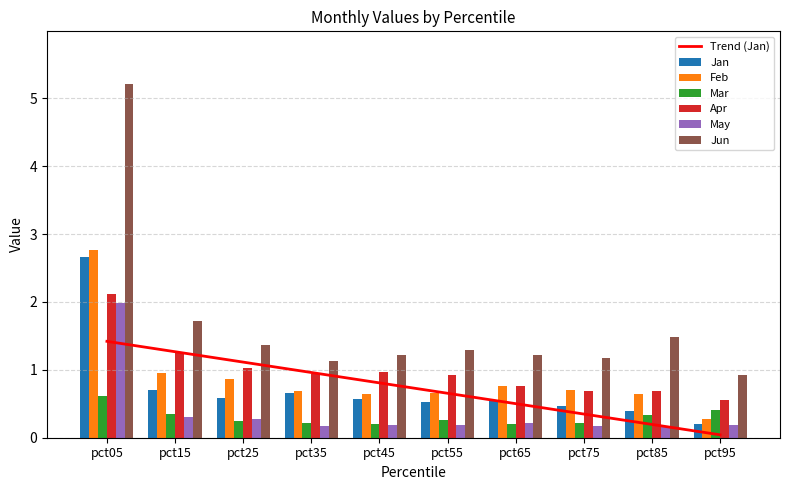

Reading left to right, transcribe all the data shown in this chart.

Jan: pct05=2.7	pct15=0.7	pct25=0.6	pct35=0.7	pct45=0.6	pct55=0.5	pct65=0.5	pct75=0.5	pct85=0.4	pct95=0.2
Feb: pct05=2.8	pct15=1.0	pct25=0.9	pct35=0.7	pct45=0.6	pct55=0.7	pct65=0.8	pct75=0.7	pct85=0.6	pct95=0.3
Mar: pct05=0.6	pct15=0.3	pct25=0.2	pct35=0.2	pct45=0.2	pct55=0.3	pct65=0.2	pct75=0.2	pct85=0.3	pct95=0.4
Apr: pct05=2.1	pct15=1.3	pct25=1.0	pct35=0.9	pct45=1.0	pct55=0.9	pct65=0.8	pct75=0.7	pct85=0.7	pct95=0.6
May: pct05=2.0	pct15=0.3	pct25=0.3	pct35=0.2	pct45=0.2	pct55=0.2	pct65=0.2	pct75=0.2	pct85=0.2	pct95=0.2
Jun: pct05=5.2	pct15=1.7	pct25=1.4	pct35=1.1	pct45=1.2	pct55=1.3	pct65=1.2	pct75=1.2	pct85=1.5	pct95=0.9